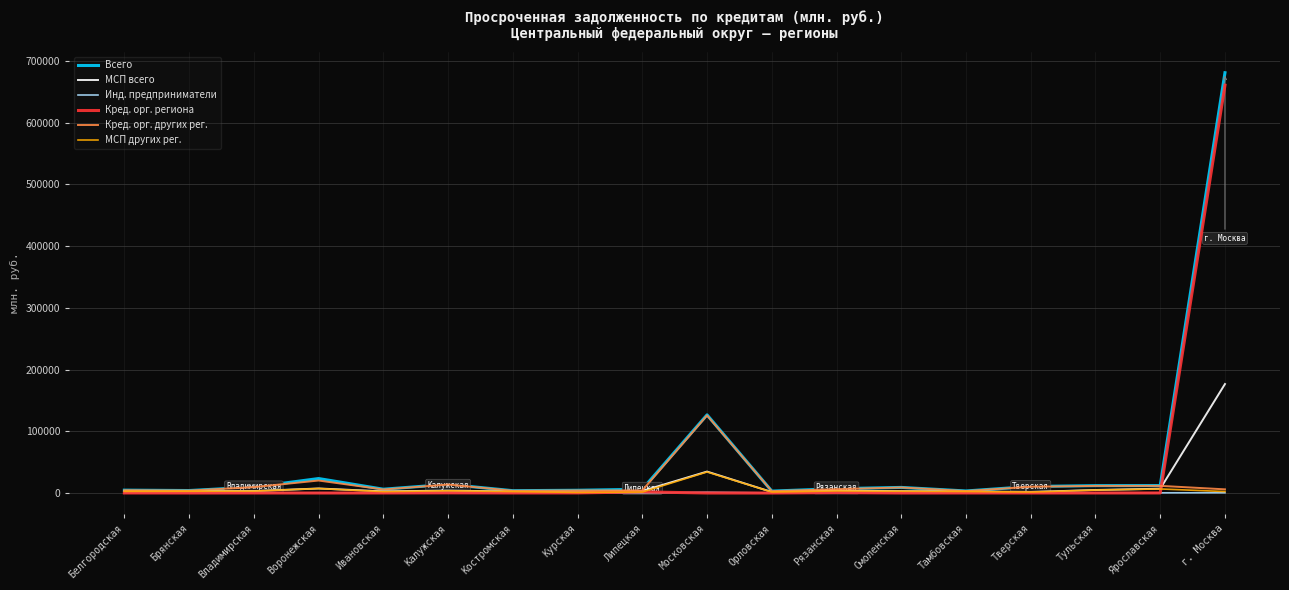

Which series has the widest spread of values?

Всего